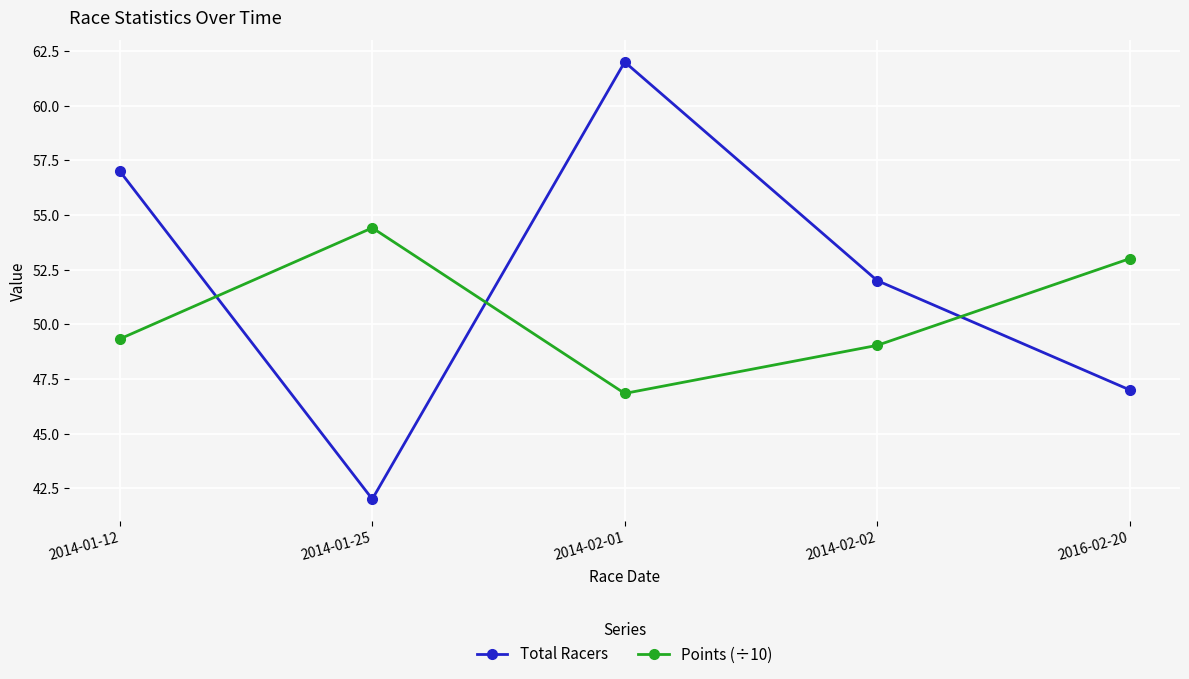

Which series has the largest range (max minus min)?

Total Racers